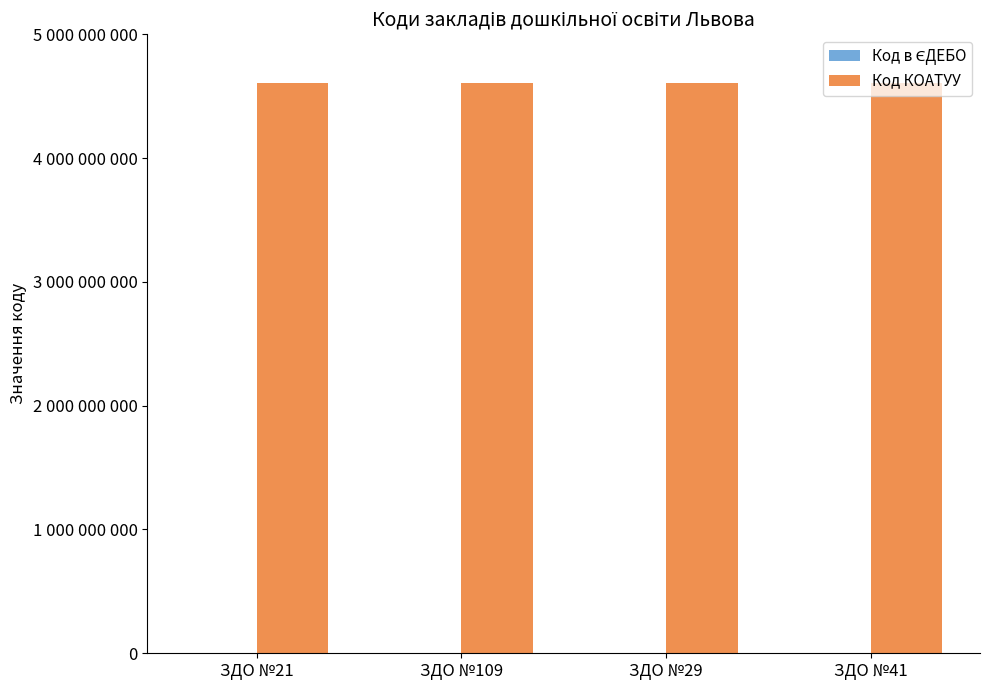

Reading left to right, transcribe all the data shown in this chart.

Код в ЄДЕБО: 175827	175834	175829	175832
Код КОАТУУ: 4610136600	4610136600	4610136600	4610136600